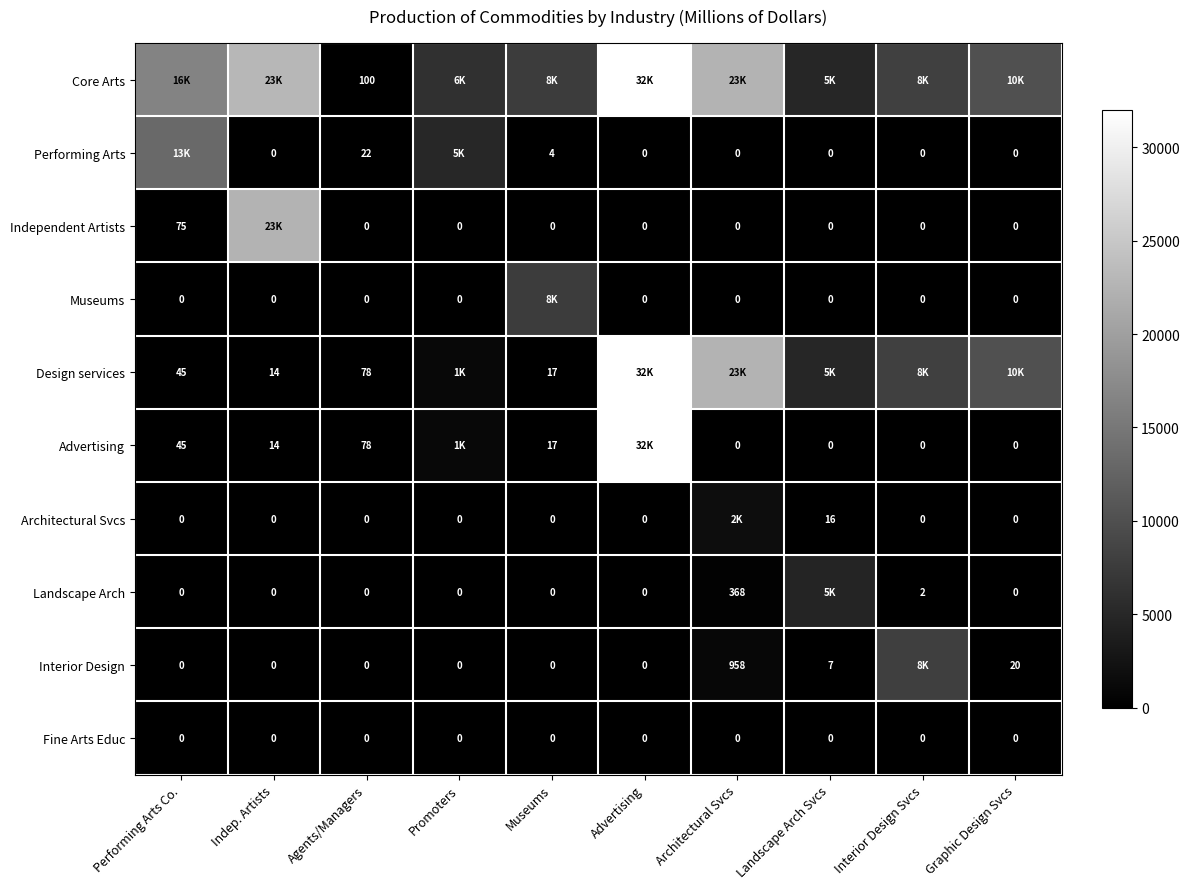

Is it true that Landscape Arch equals 546 at Architectural Svcs?

False